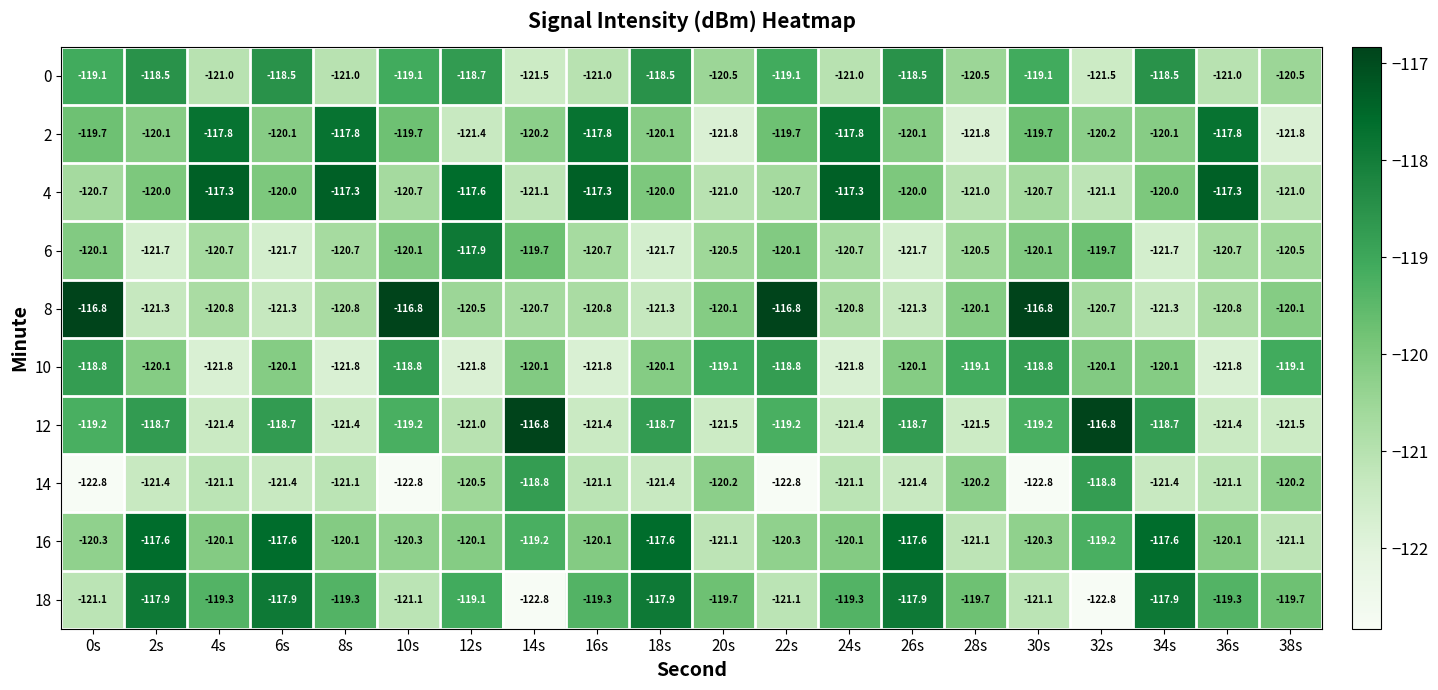

Which series has the widest spread of values?

18